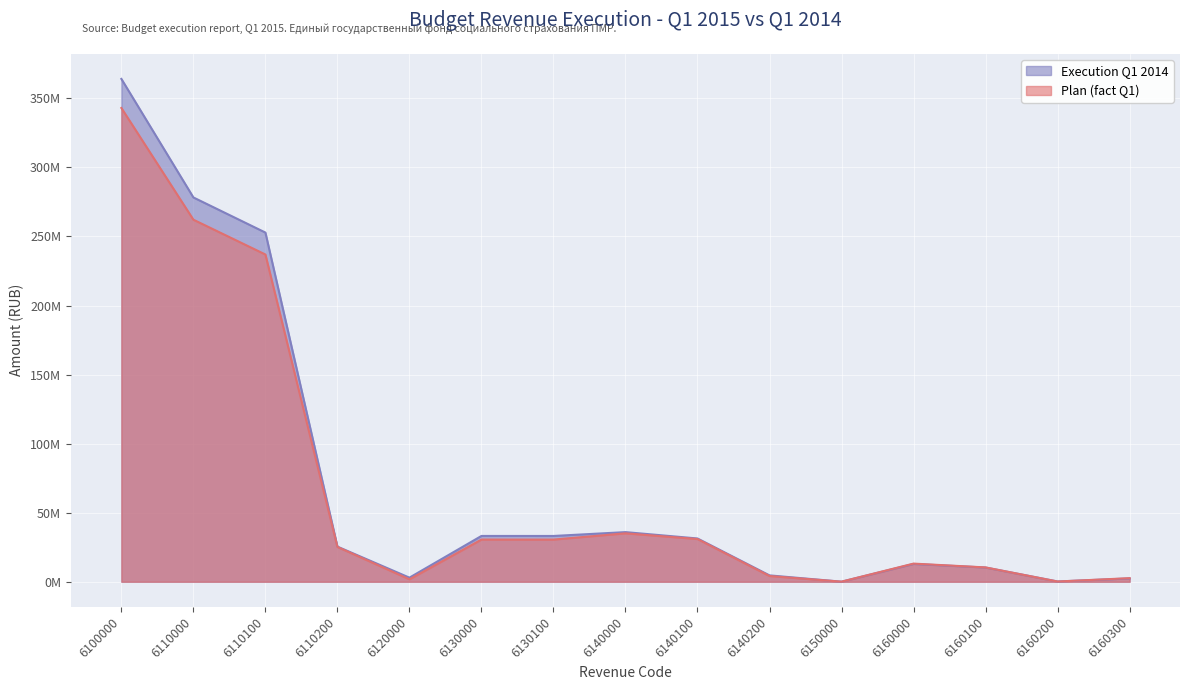

True or false: Plan (fact Q1) has more than 1 points higher than both neighbors.

True